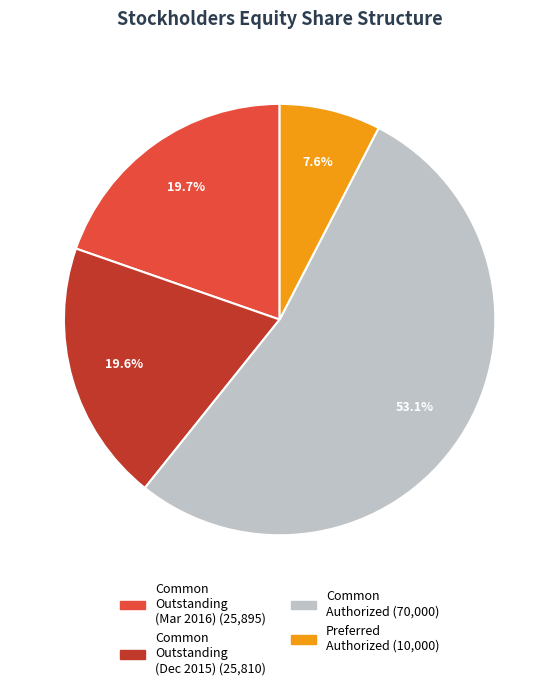

Which slice is the largest?

Common stock, shares authorized